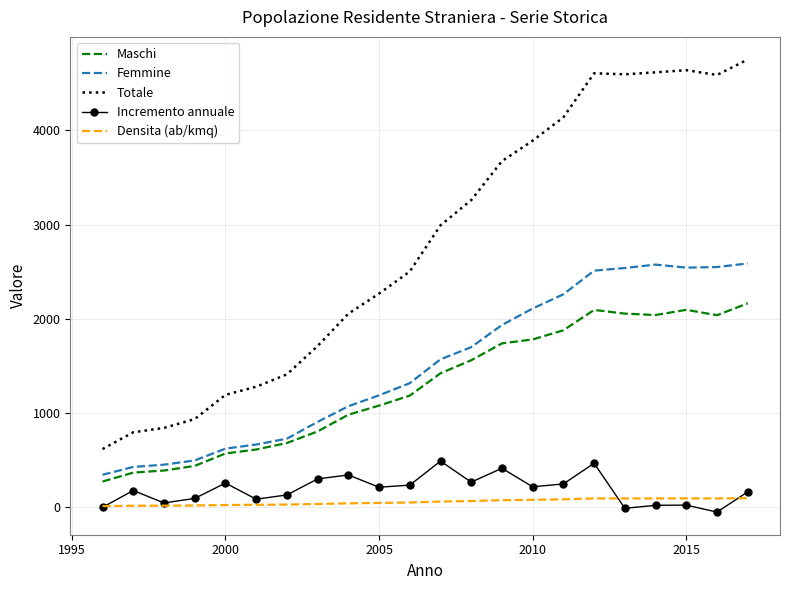

What is the difference between the maximum and minimum values in the Totale series?

4133.0